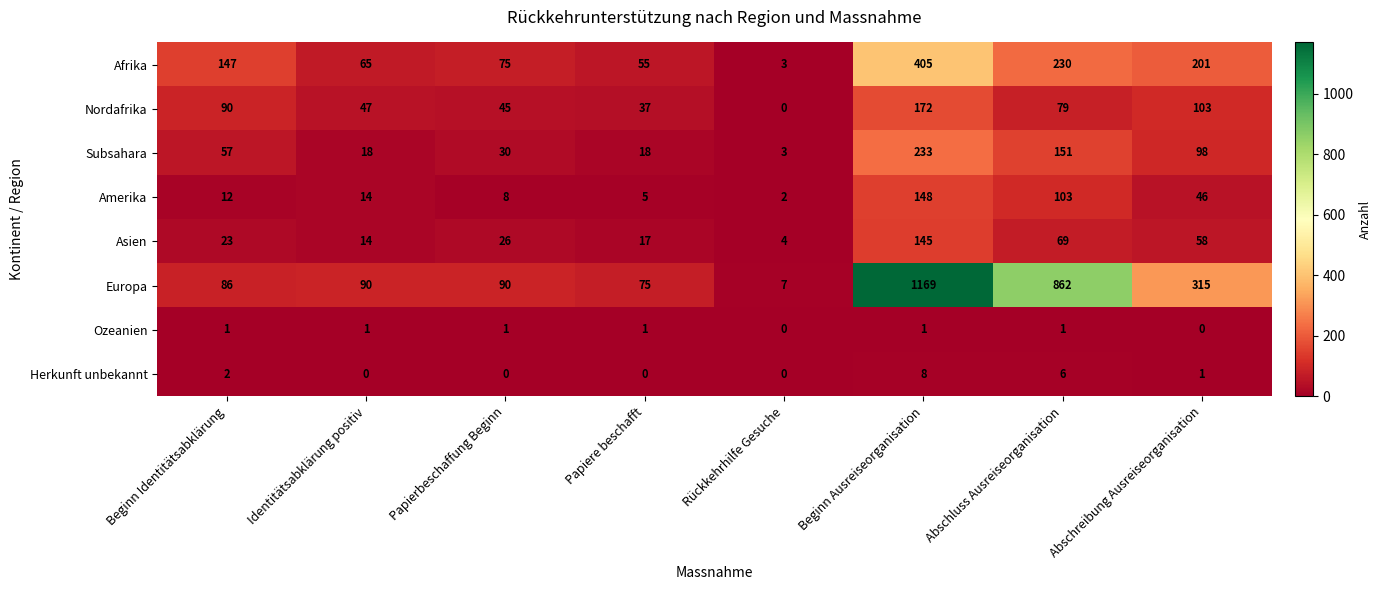

The value of Amerika at Papierbeschaffung Beginn is 8. True or false?

True